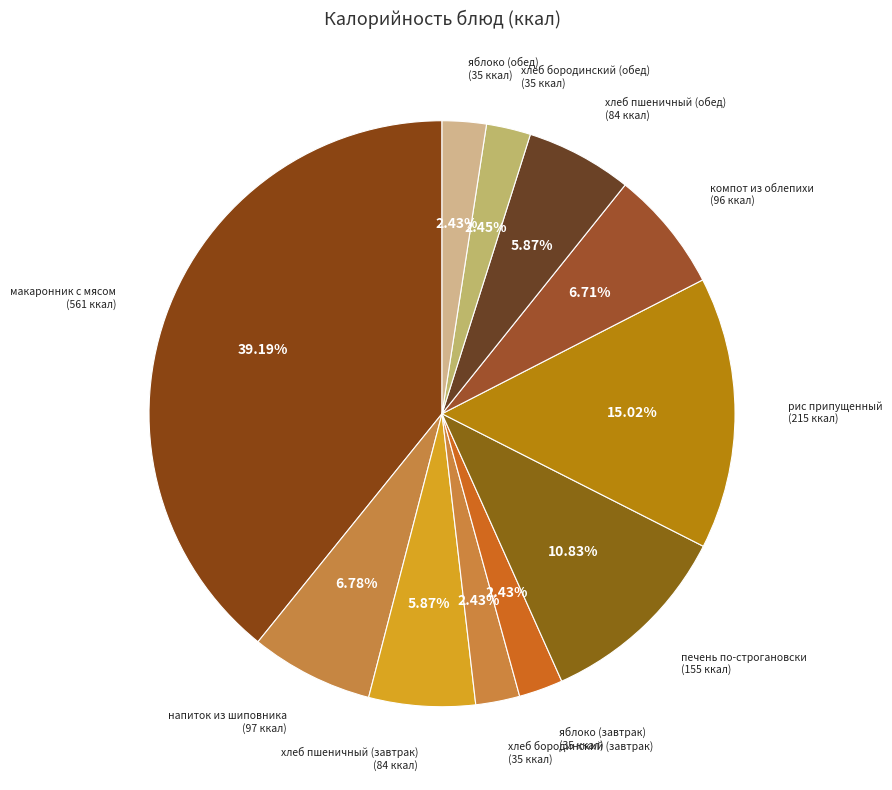

Is печень по-строгановски the majority of the pie?

No